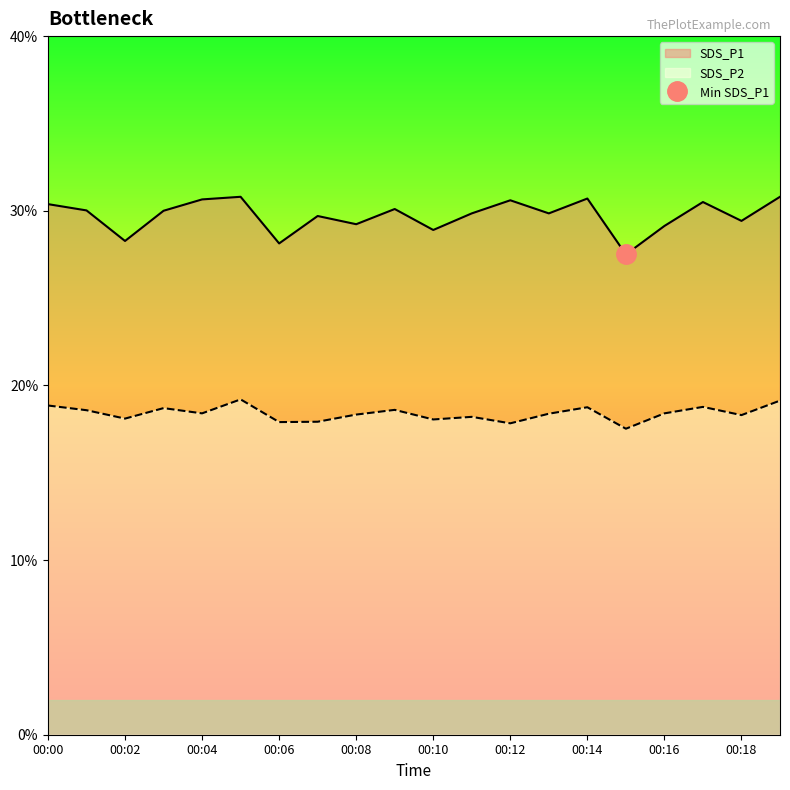

True or false: SDS_P2 and SDS_P1 cross at least once.

False